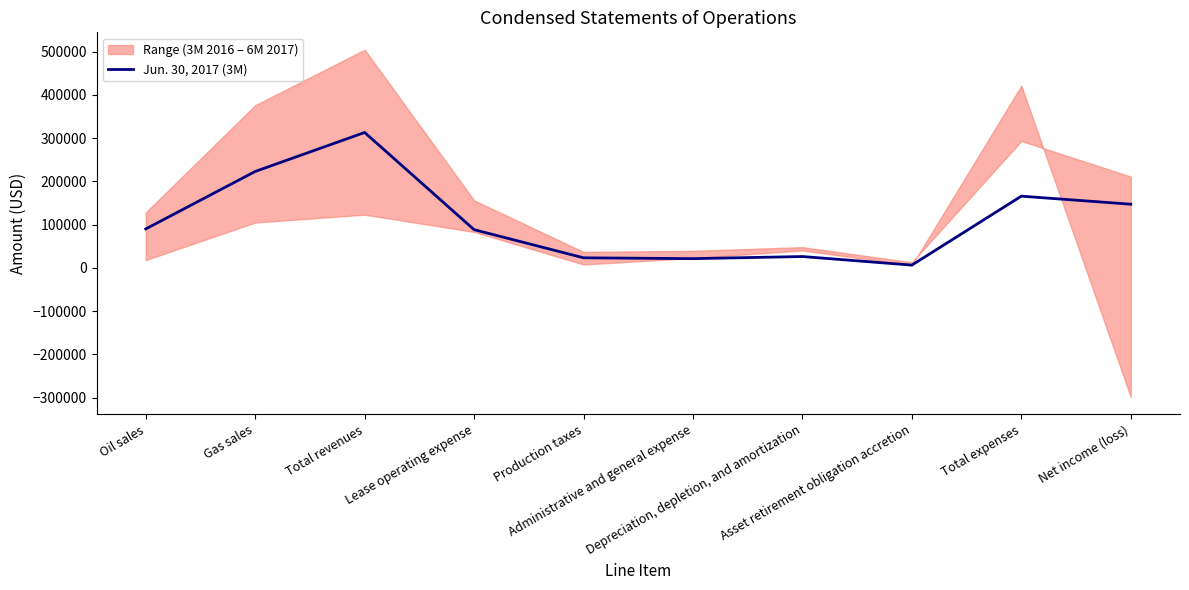

True or false: the data has more than 2 interior local peaks.

True